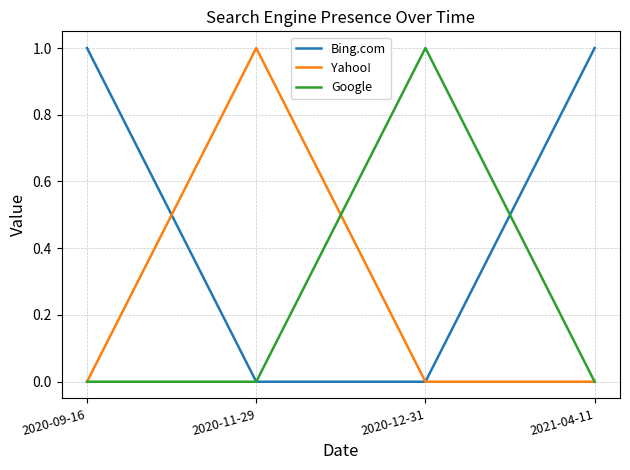

What is the sum of the Google values at 2020-12-31 and 2021-04-11?

1